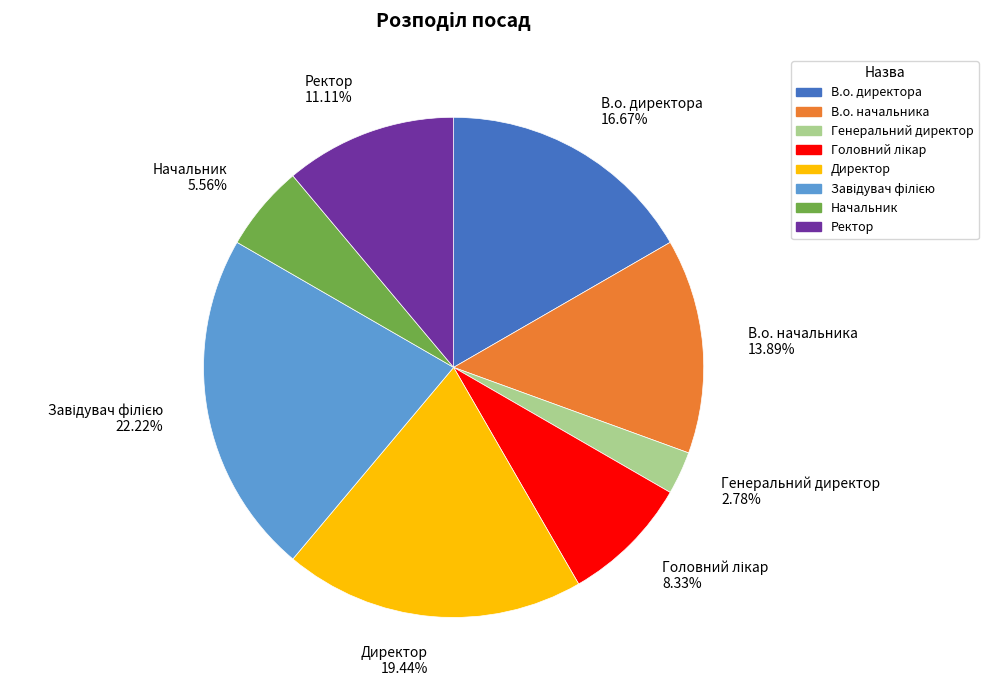

True or false: В.о. директора accounts for 27% of the total.

False